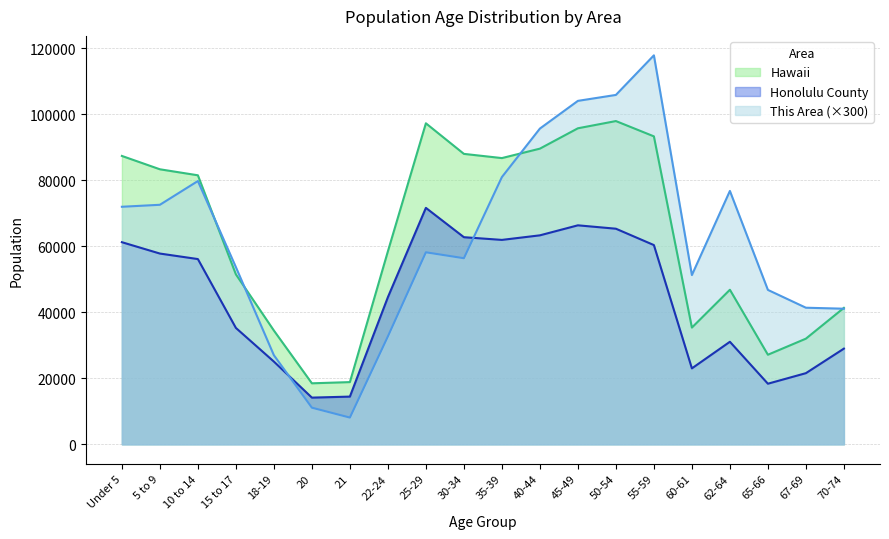

Between 18-19 and 22-24, which series saw the biggest shift?

Hawaii